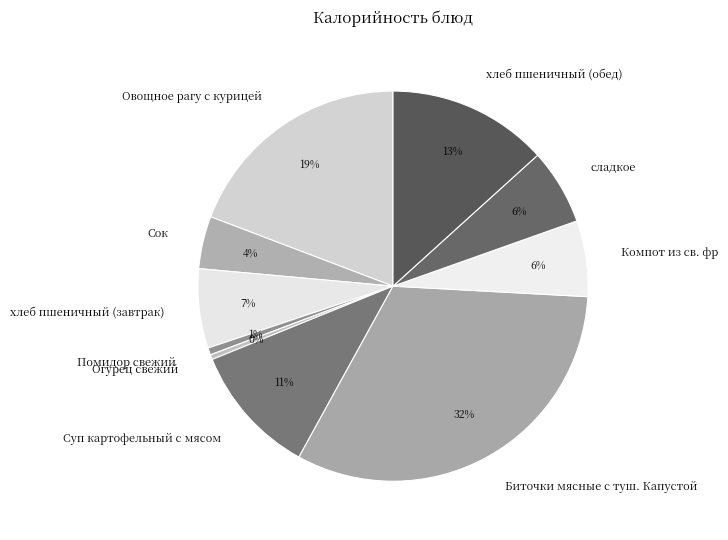

True or false: Огурец свежий accounts for 14% of the total.

False